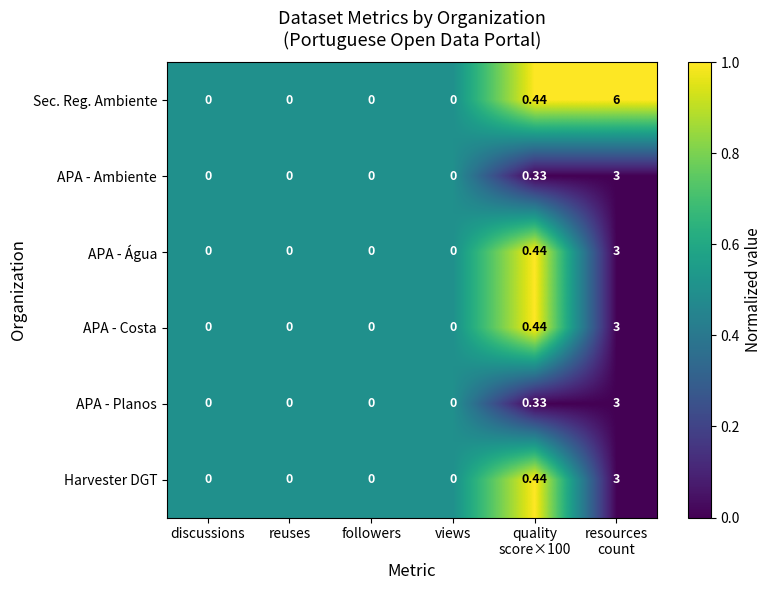

Which series has the widest spread of values?

Sec. Reg. Ambiente